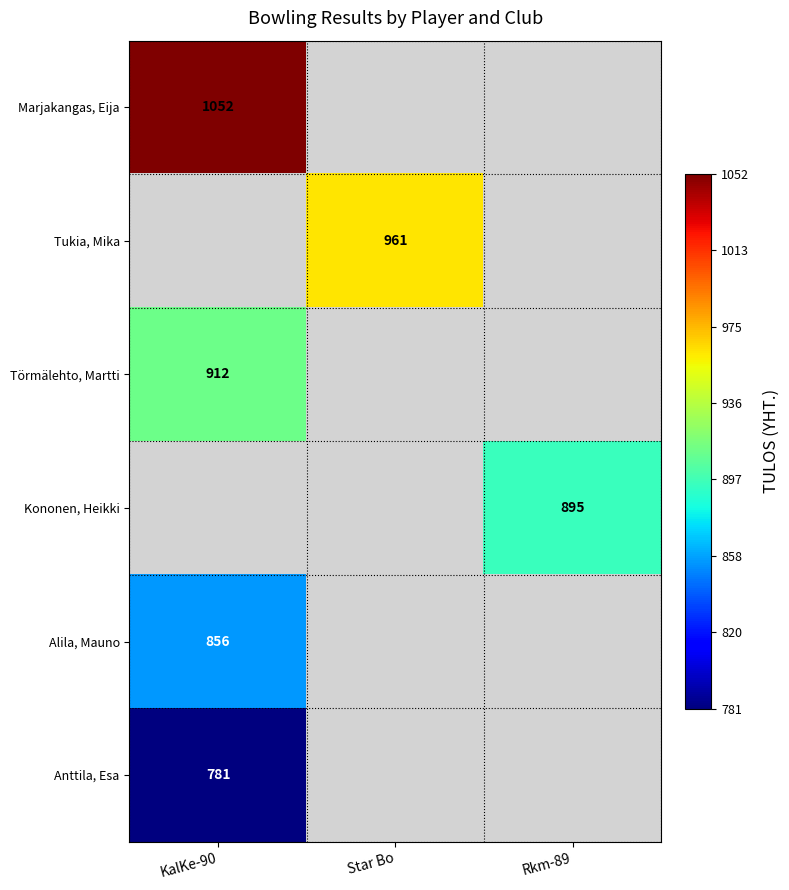

True or false: Tukia, Mika has a value of 961 at Star Bo.

True